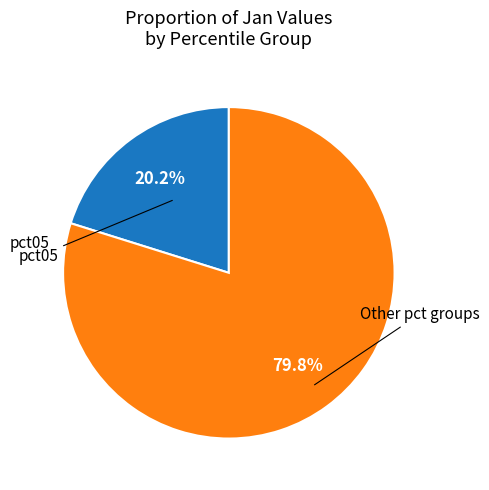

To the nearest percent, what is the difference between the largest and smallest slice percentages?

60%